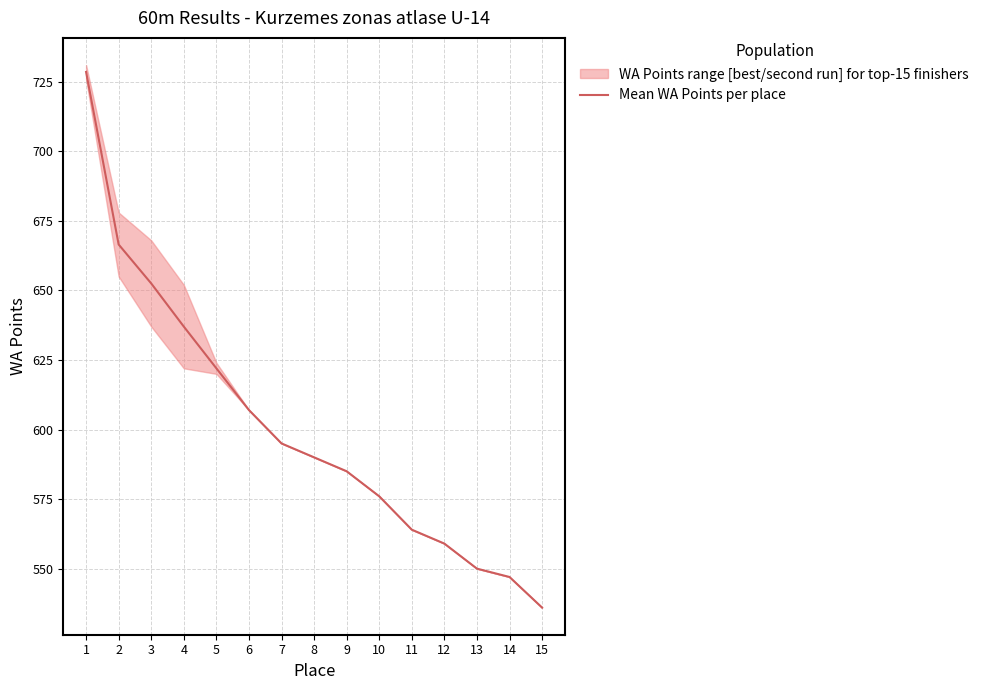

Approximately how many times larger is the value at 1 compared to 3?

1.1